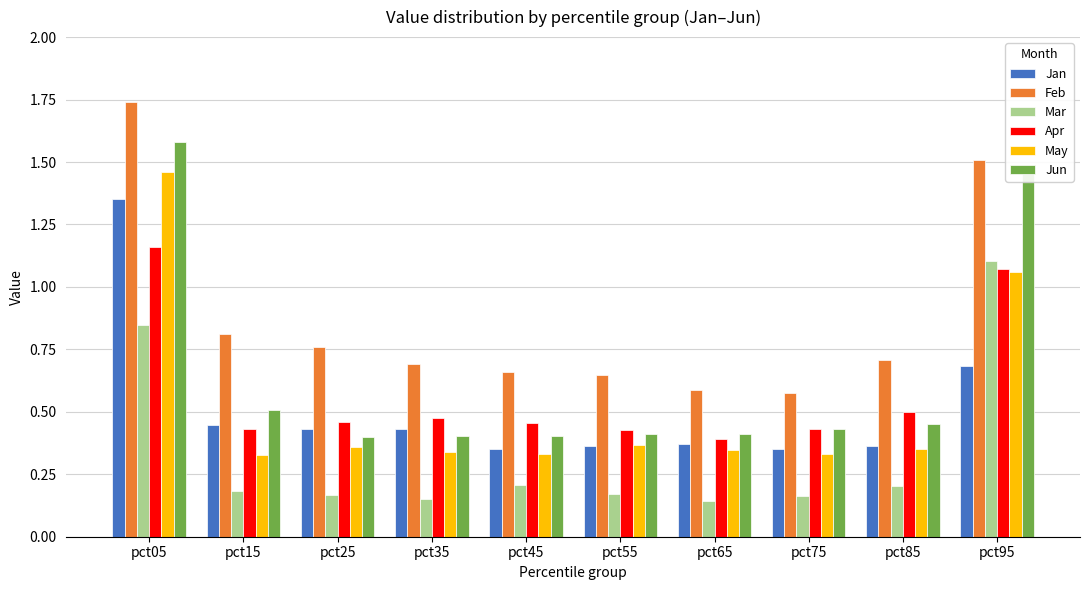

Rank the series by their maximum value, from highest to lowest.

Feb, Jun, May, Jan, Apr, Mar